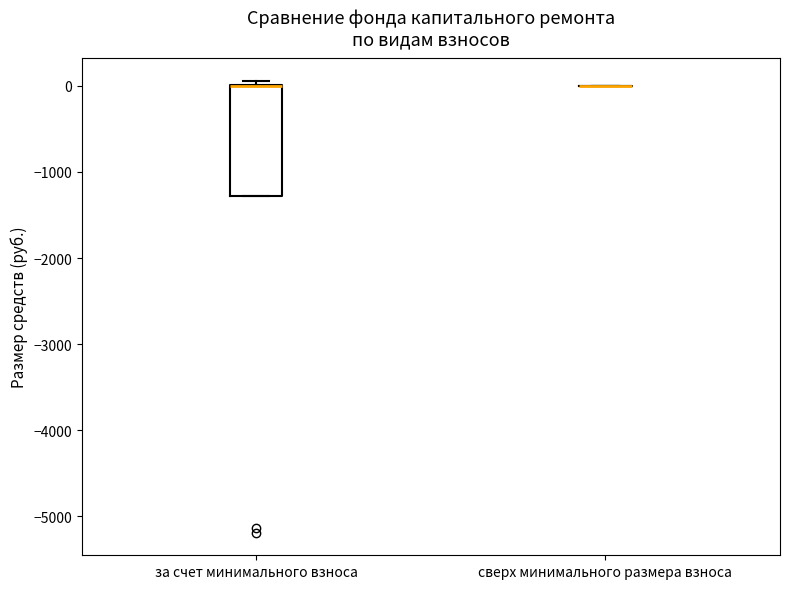

Reading left to right, transcribe this box plot: for each box, give where its median line is, the range the box spans, and where its two whiskers end, as read against the y-axis. The values are not printed on the chart, so give them approximately, as read against the axis.

за счет минимального взноса: median 0 (drawn on the box's upper edge), box -1300 to 0, whiskers -1300 to 100
сверх минимального размера взноса: box collapsed to a line at 0, whiskers 0 to 0